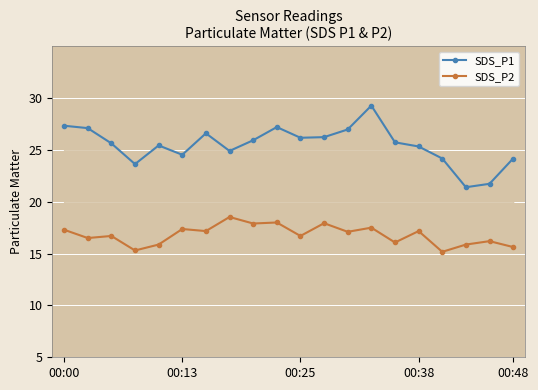

Is the value of SDS_P1 at 12 greater than the value of SDS_P2 at 13?

Yes